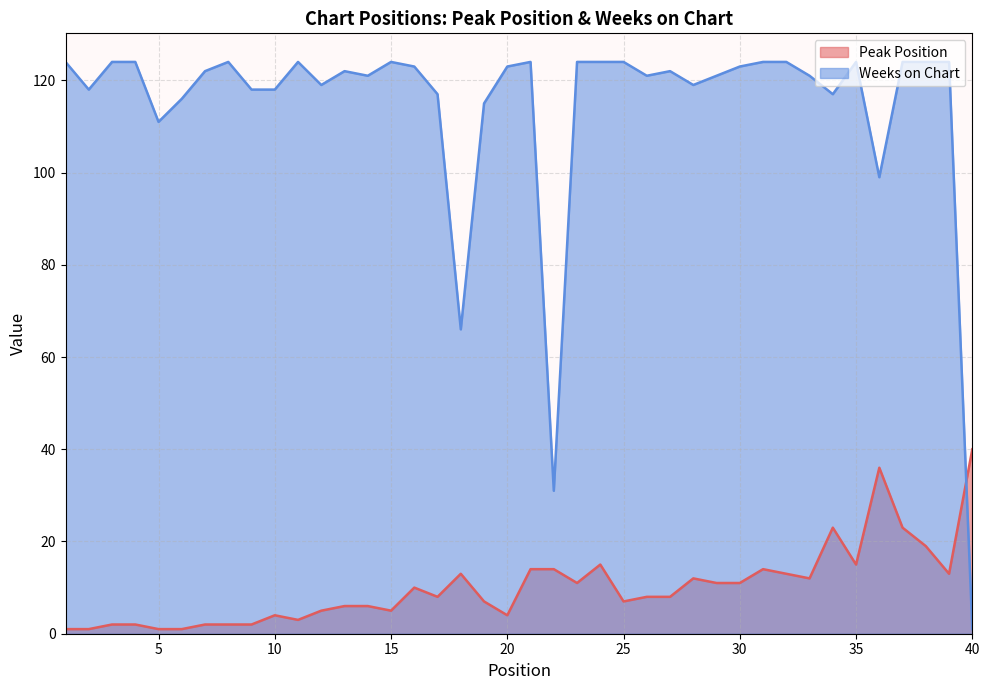

At how many categories does at least one series exceed 100?

36